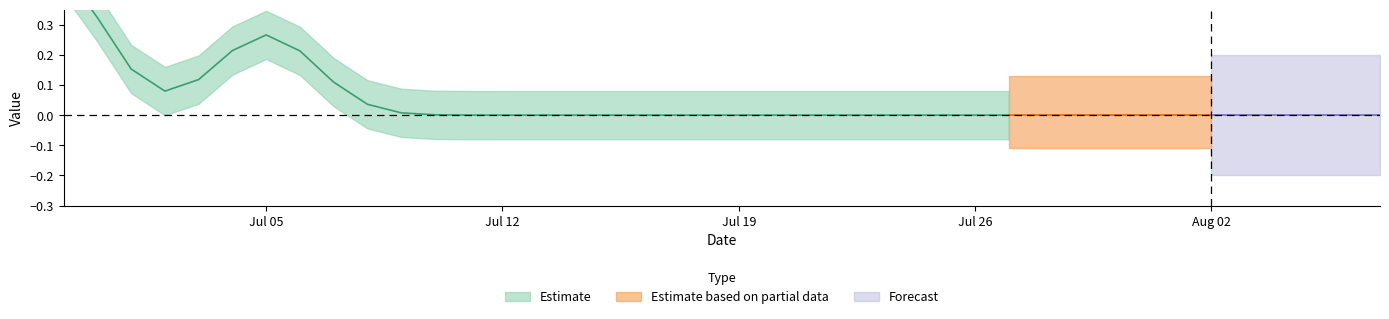

Rank the categories by value from lowest to highest.

2021-06-30, 2021-07-01, 2021-07-02, 2021-07-03, 2021-07-04, 2021-07-06, 2021-07-07, 2021-07-08, 2021-07-09, 2021-07-10, 2021-07-11, 2021-07-12, 2021-07-13, 2021-07-14, 2021-07-15, 2021-07-16, 2021-07-17, 2021-07-18, 2021-07-19, 2021-07-20, 2021-07-21, 2021-07-22, 2021-07-23, 2021-07-24, 2021-07-25, 2021-07-26, 2021-07-27, 2021-07-28, 2021-07-29, 2021-07-30, 2021-07-31, 2021-08-01, 2021-08-02, 2021-08-03, 2021-08-04, 2021-08-05, 2021-08-06, 2021-08-07, 2021-06-29, 2021-07-05